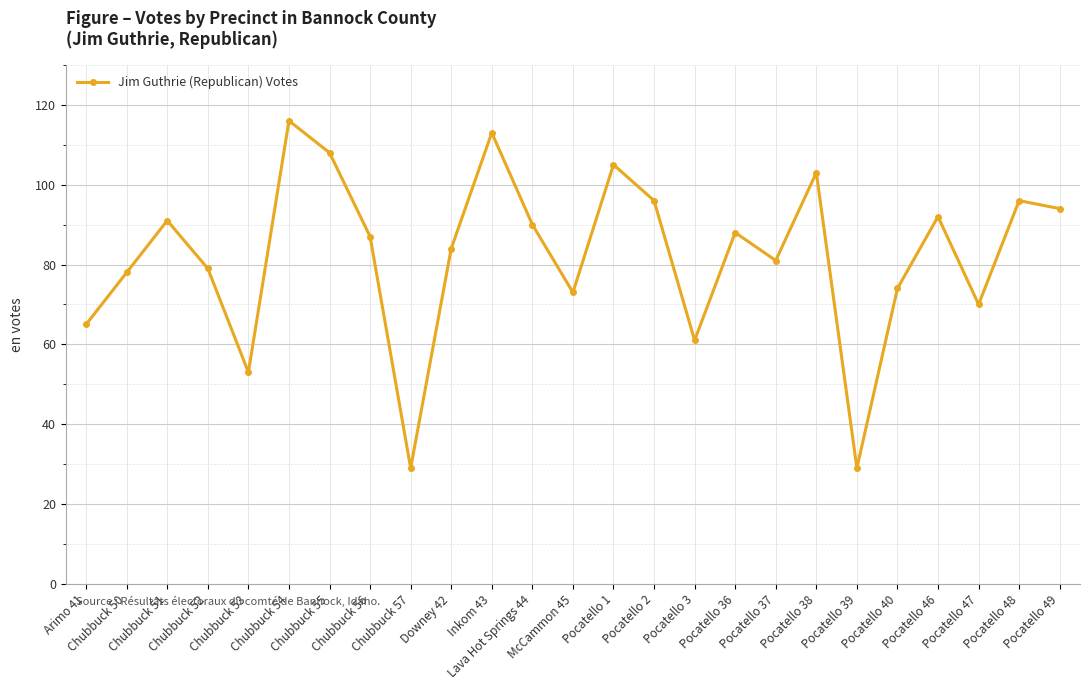

What is the difference between the maximum and minimum values?

87